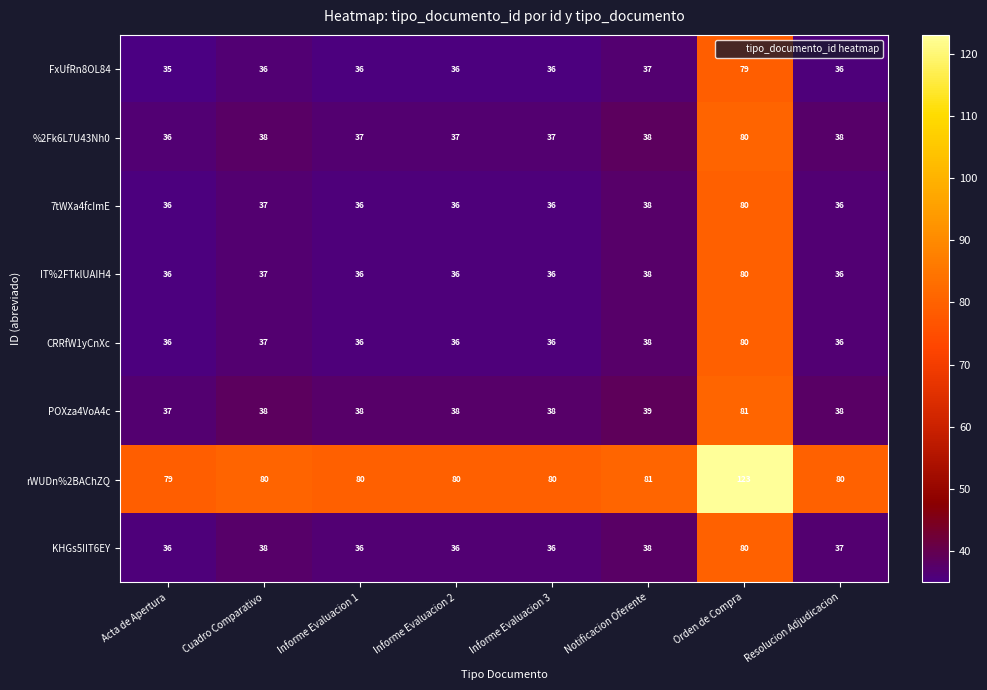

What is the minimum value for 7tWXa4fcImE?

36